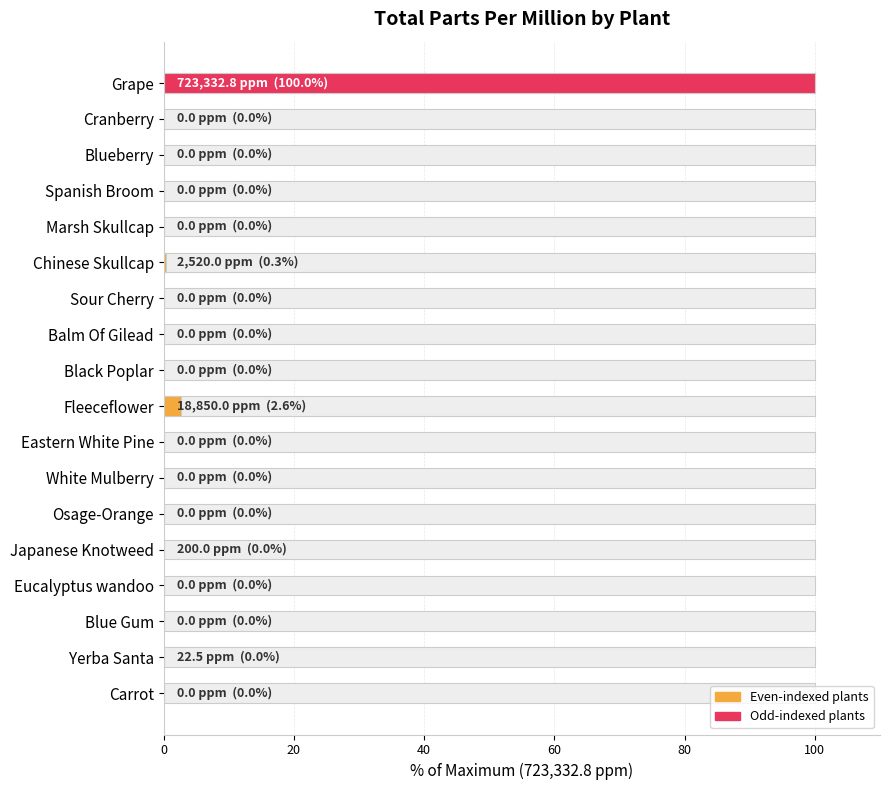

What is the difference between the second highest and second lowest values?

2.6